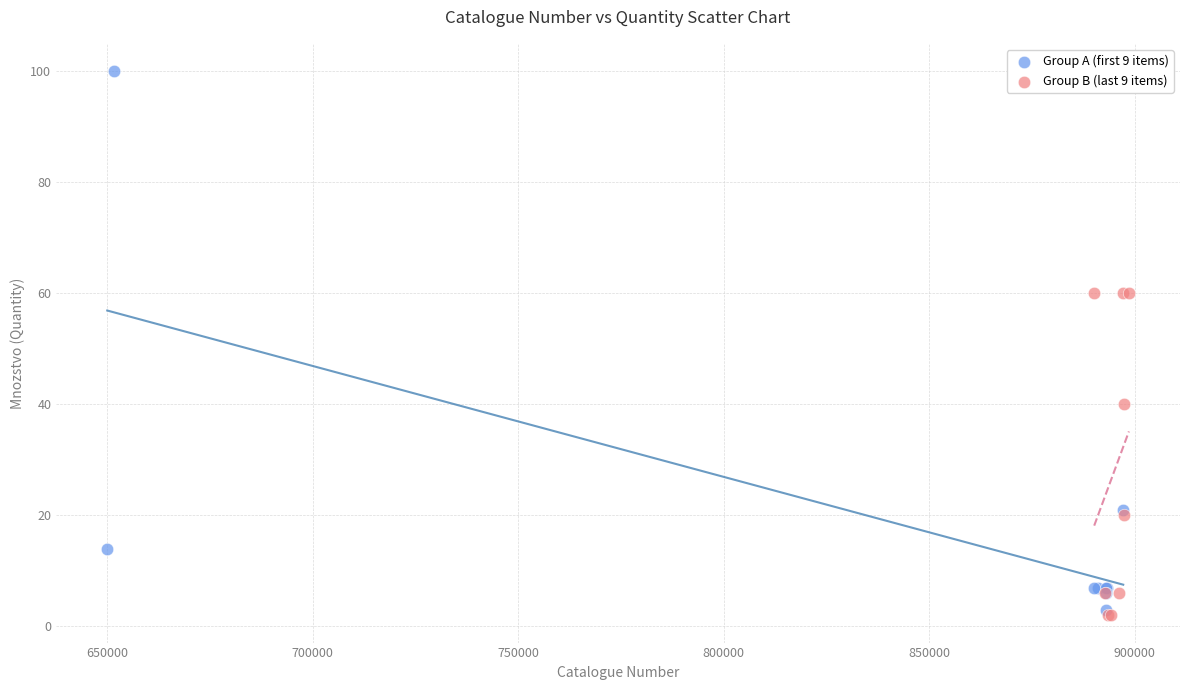

Which series contains the highest Y value?

Group A (first 9 items)